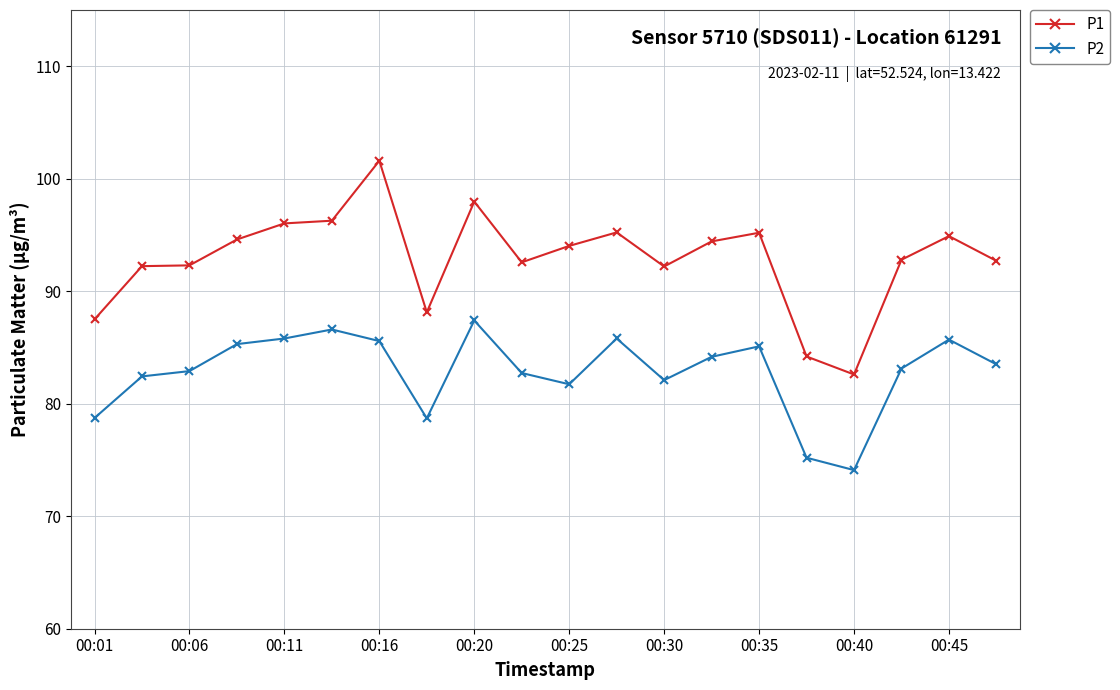

Which series has the largest total across all categories?

P1